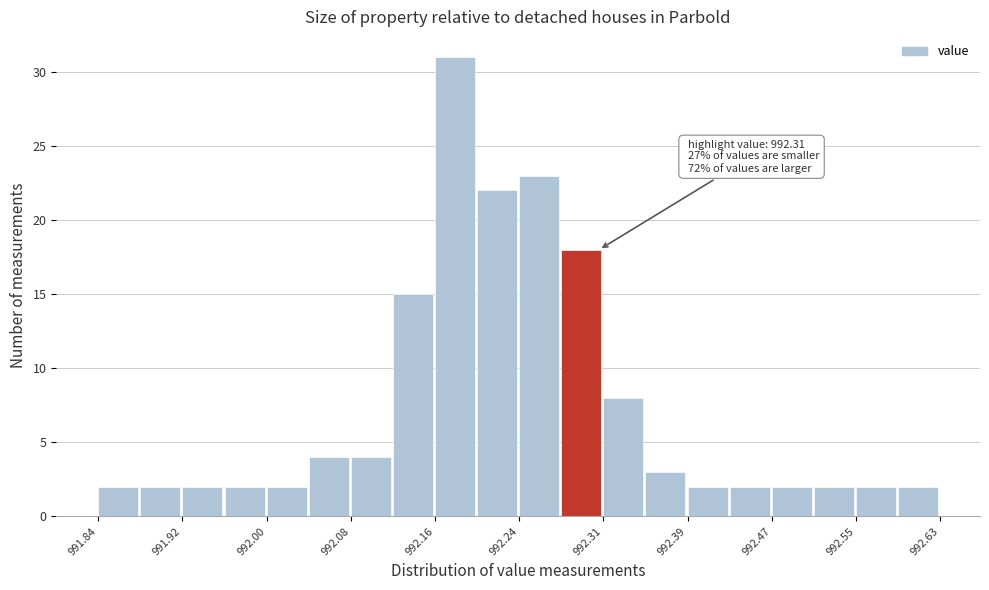

Around what value on the x-axis is the tallest bar? Give the approximate position of its centre, as read against the axis.

992.17